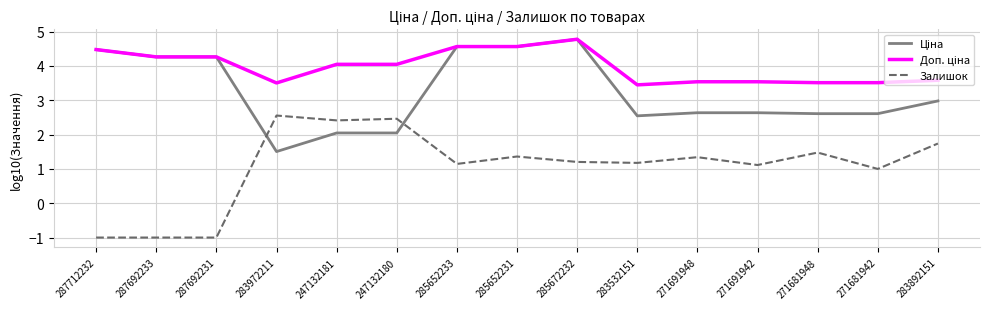

What position from the right is 247132181?

11